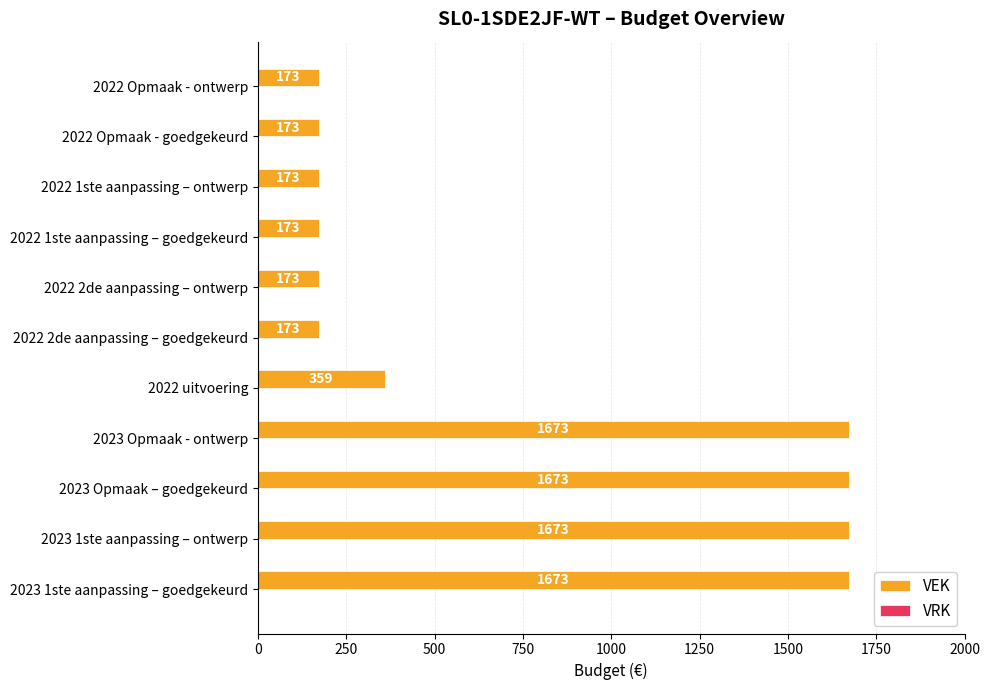

Count the values in the range 173 to 1673.

11